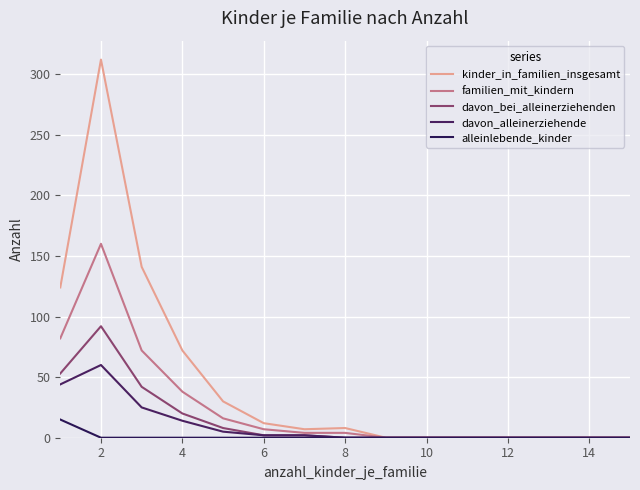

Which series has the widest spread of values?

kinder_in_familien_insgesamt